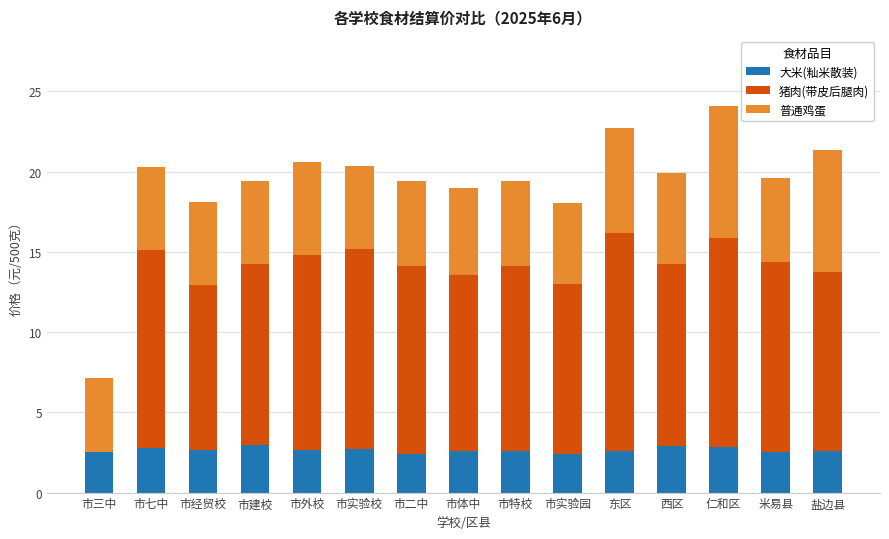

What is the maximum value for 大米(籼米散装)?

2.9